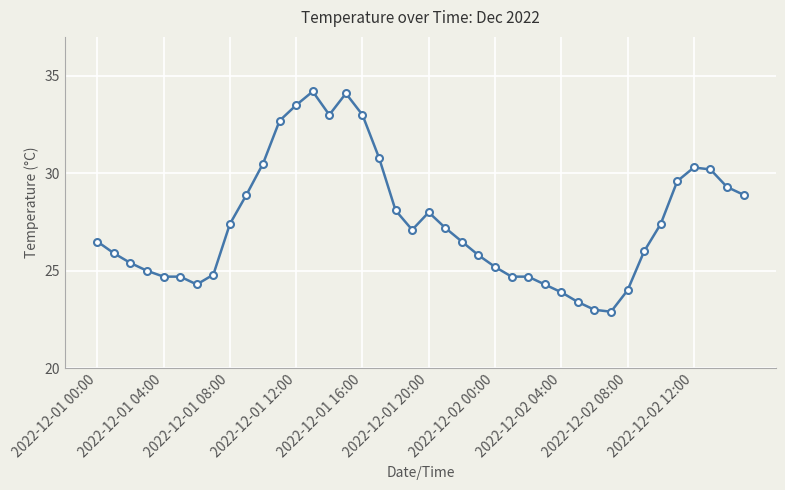

True or false: there are more than 0 points higher than both neighbors.

True